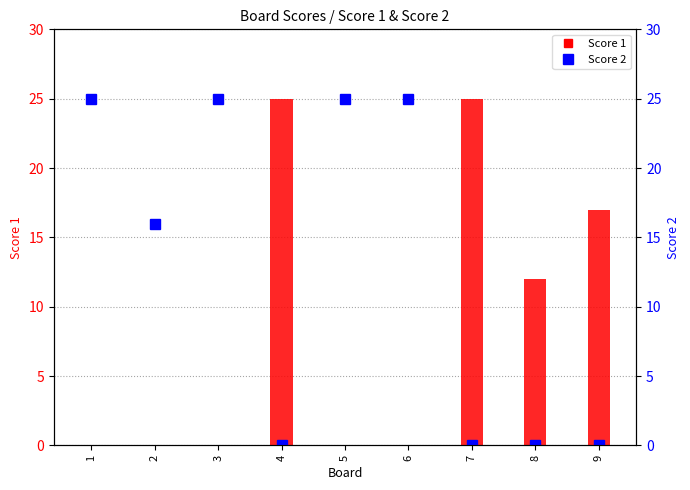

Which has a higher value, 5 or 1?

5